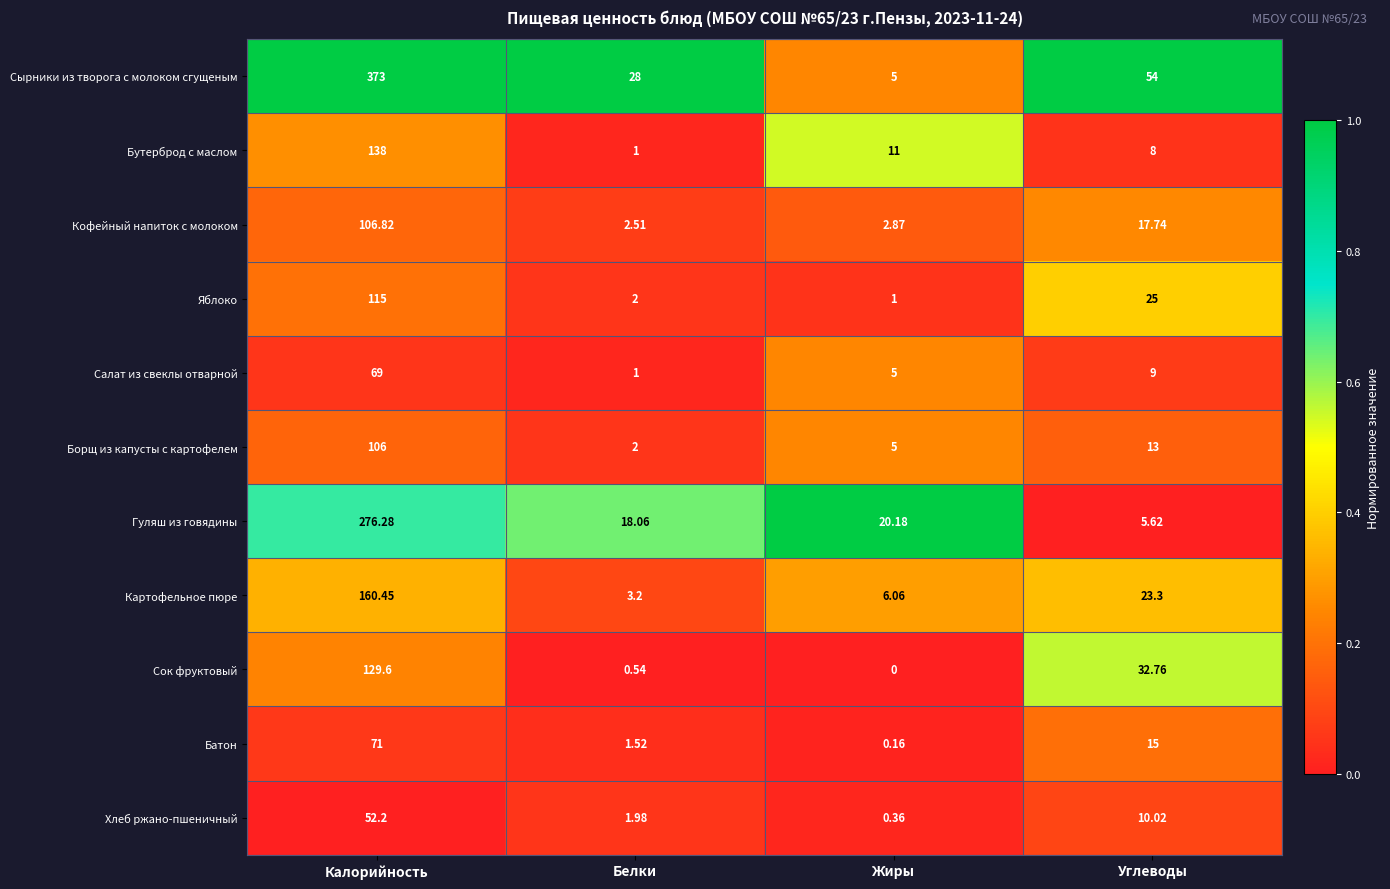

Which category has the lowest value in the Яблоко series?

Жиры